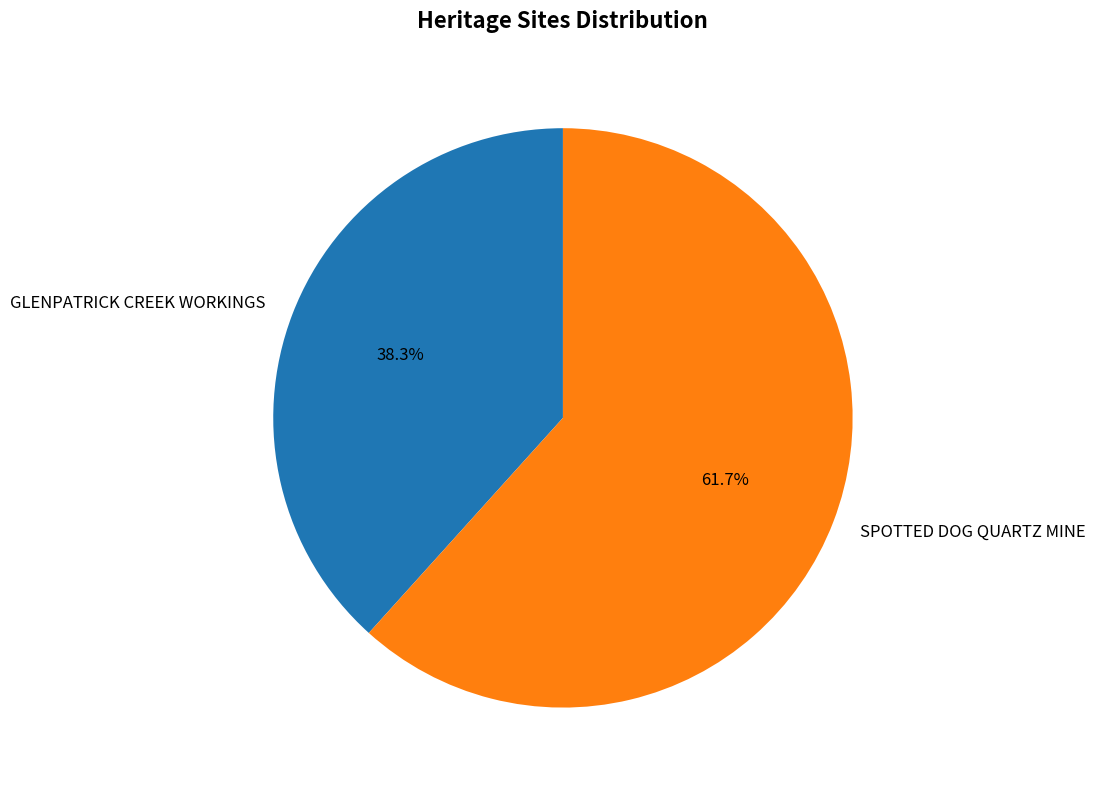

Does any single category account for the majority?

Yes